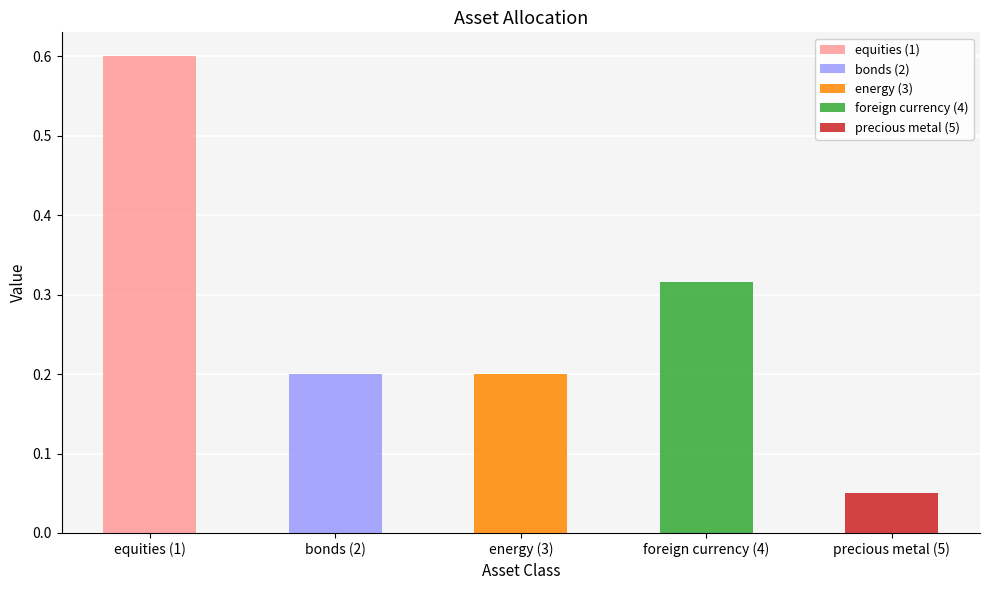

What is the label of the 1st bar from the left?

equities (1)